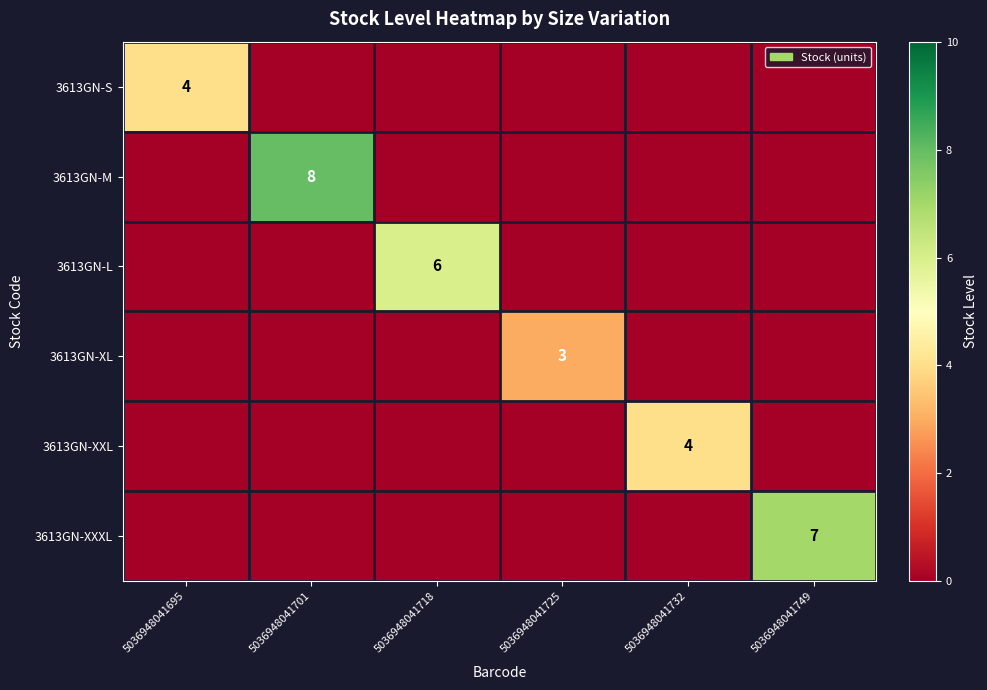

At which category is the sum across all series the highest?

5036948041701